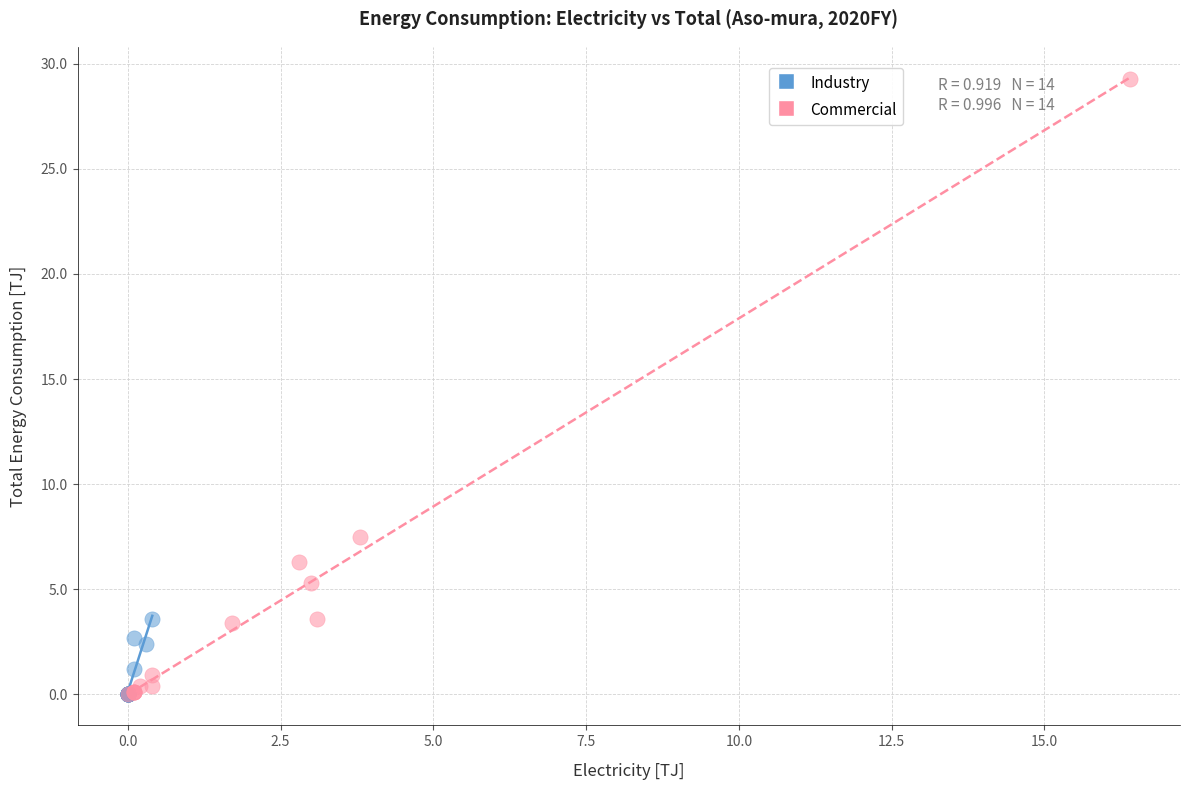

Which series reaches the maximum Y coordinate?

Commercial